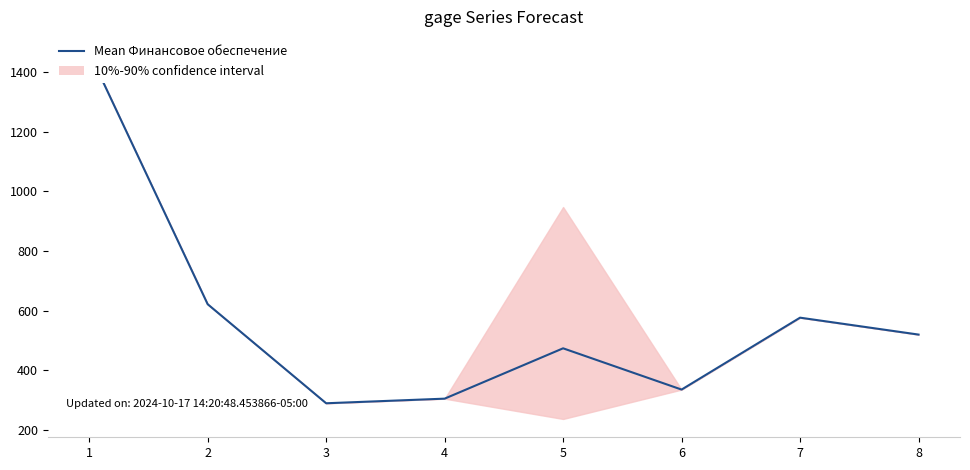

How many values are below 520?

4